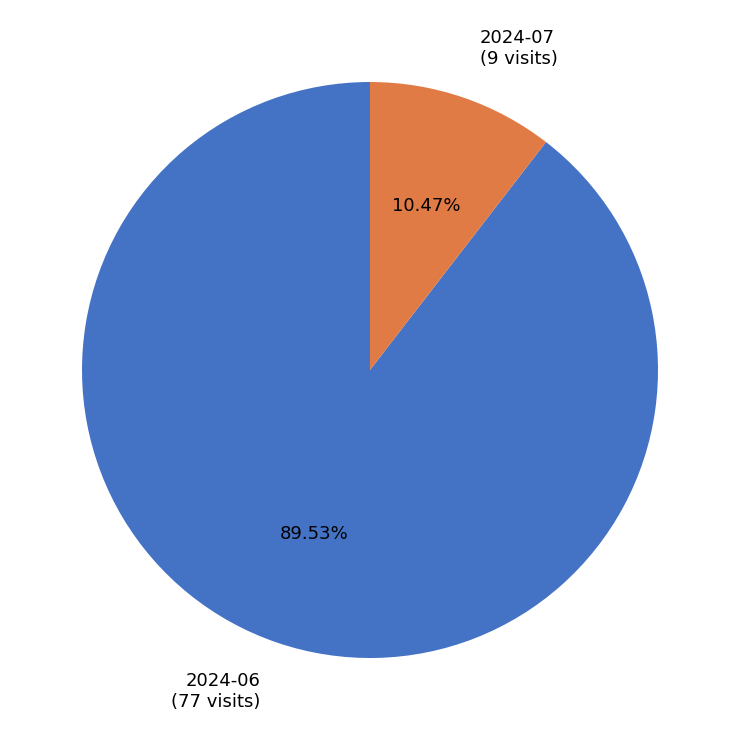

True or false: 2024-06 accounts for 90% of the total.

True